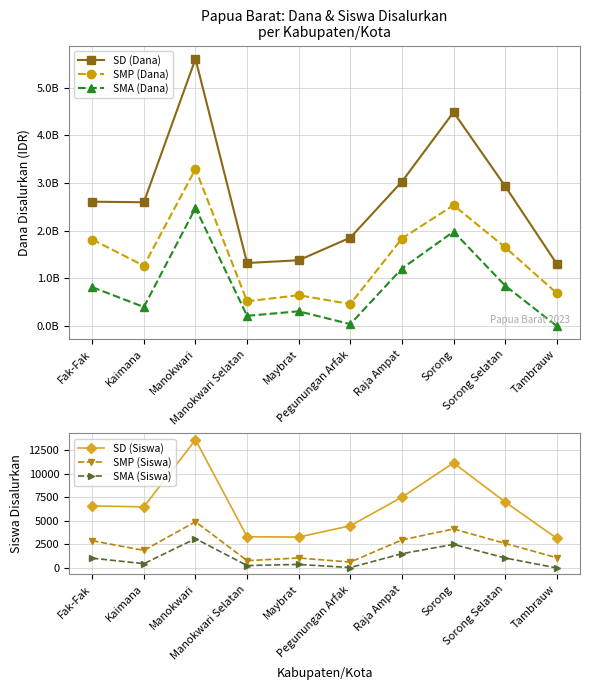

At which category is the sum across all series the highest?

Manokwari